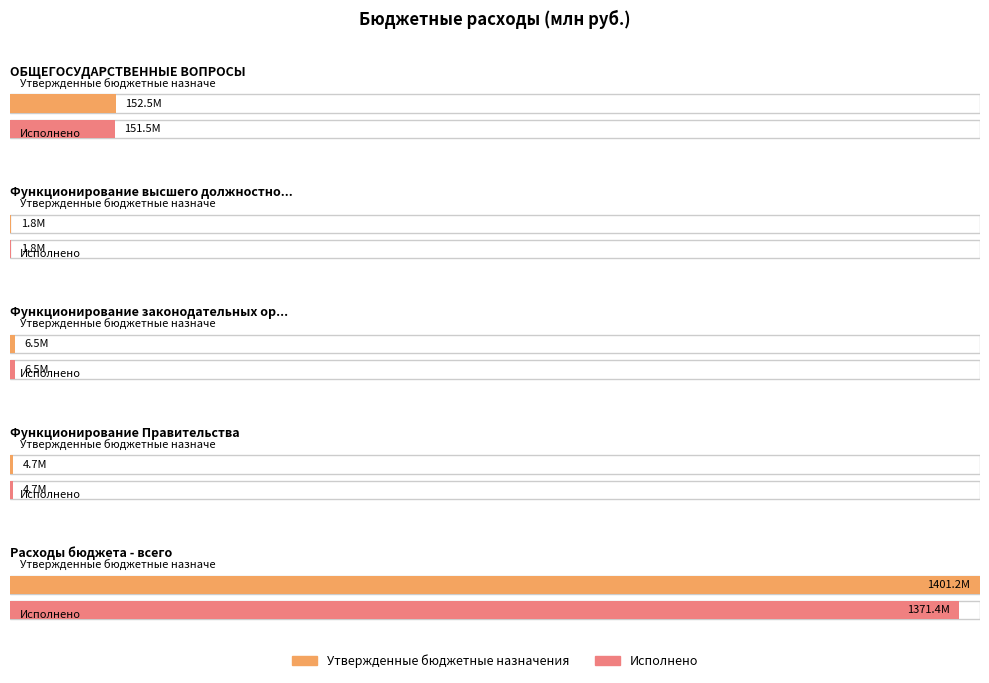

What is the sum of all Исполнено values?

1535964724.5